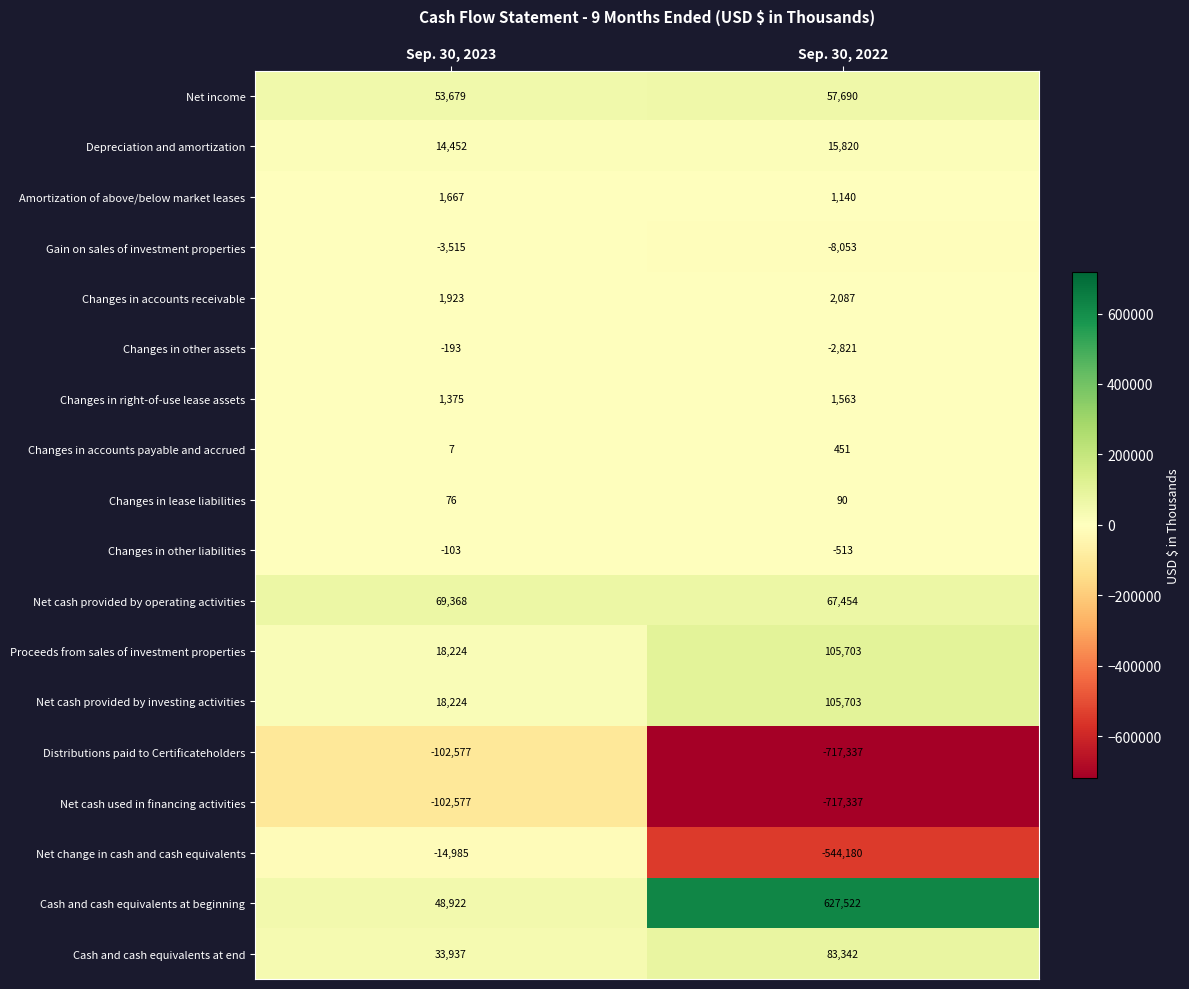

List the labels in order of Changes in right-of-use lease assets value, smallest first.

Sep. 30, 2023, Sep. 30, 2022